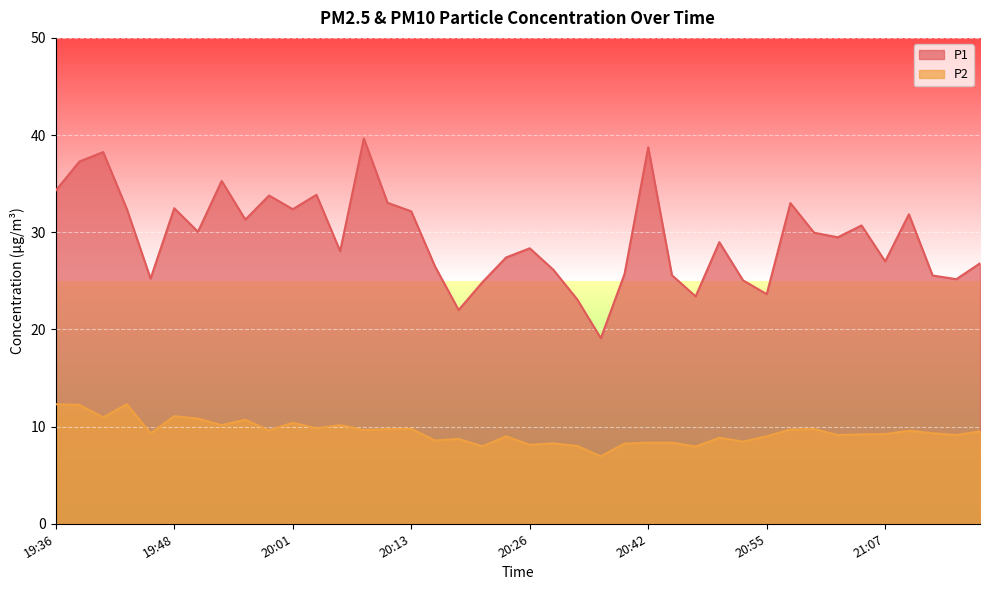

True or false: P2 and P1 cross at least once.

False